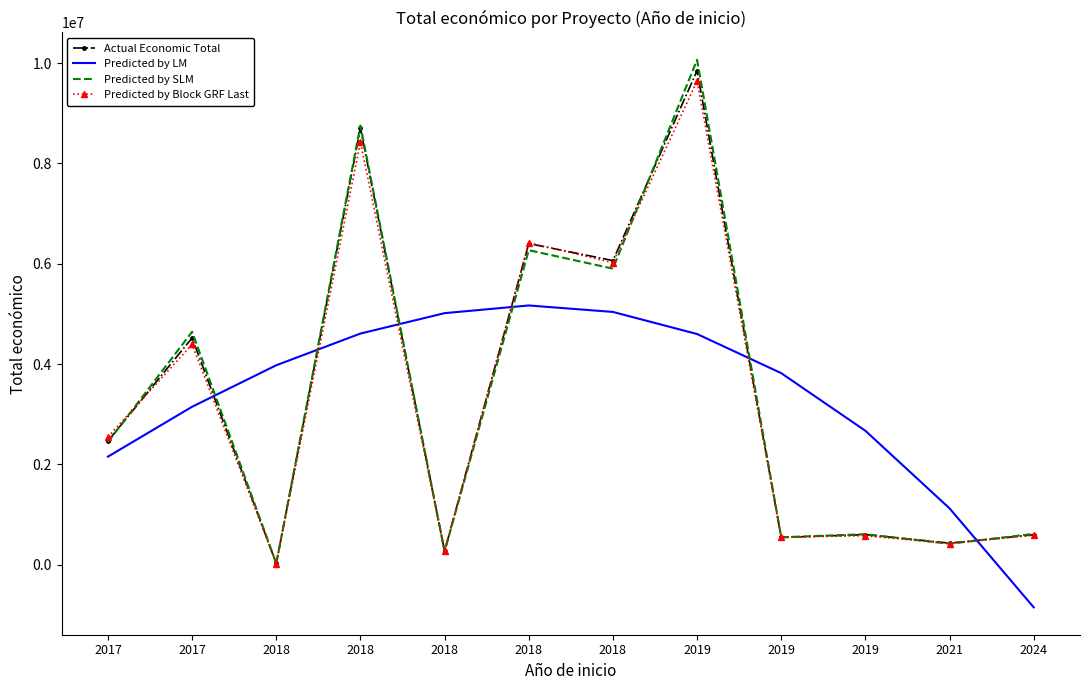

What is the average value of the Predicted by Block GRF Last series?

3322543.1